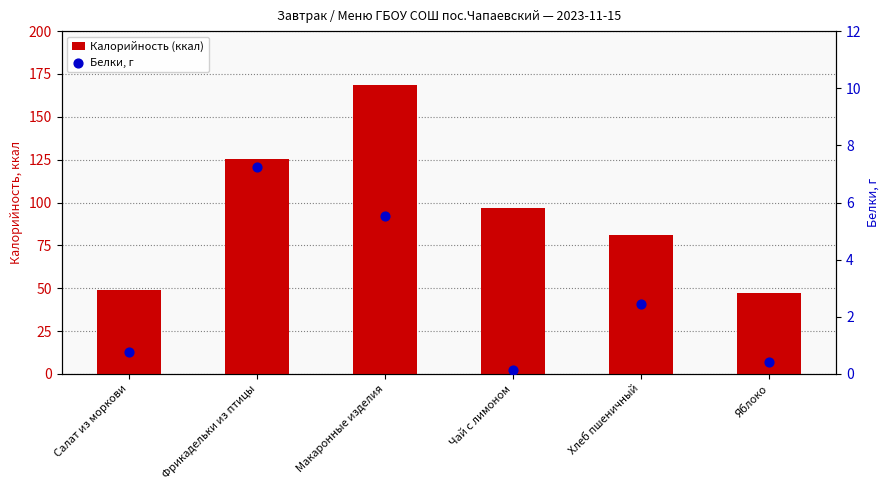

What are all the series names shown in the legend?

Калорийность (ккал), Белки, г